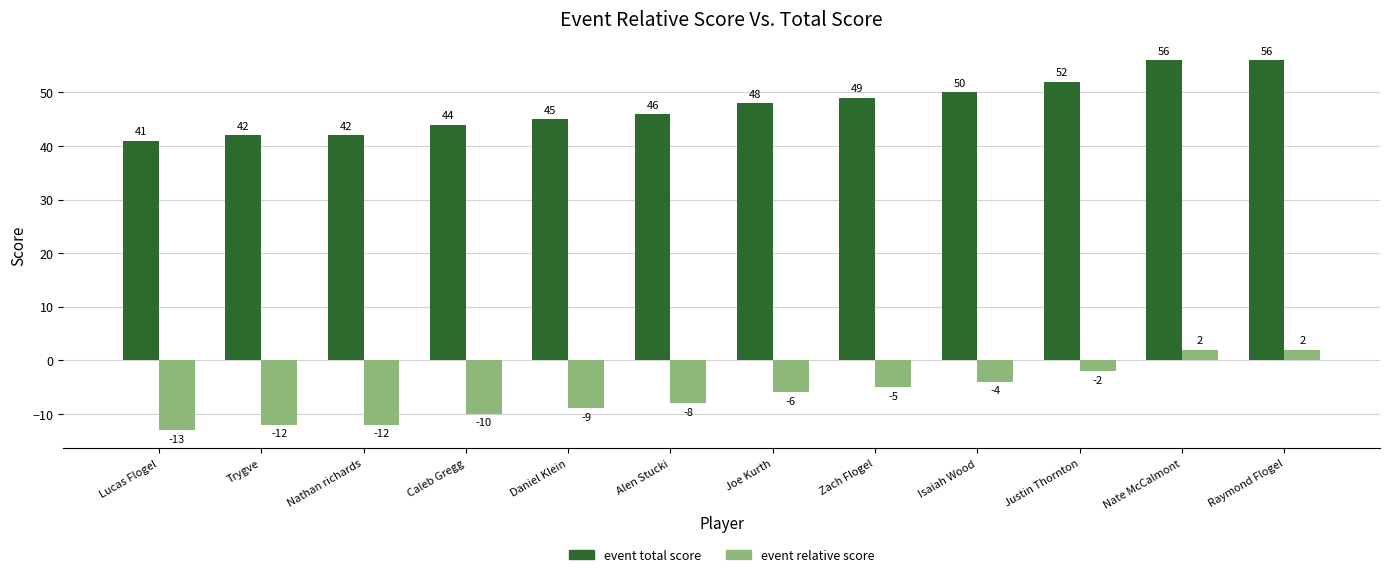

Count the number of categories in the chart.

12